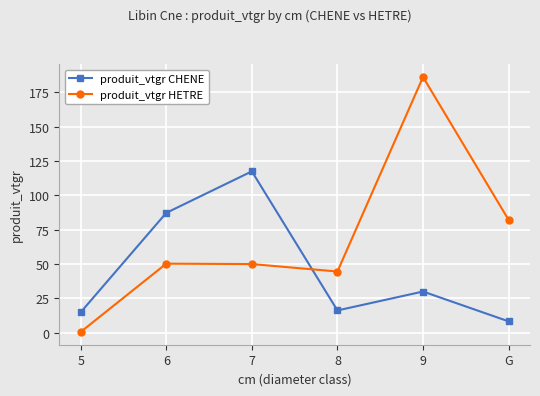

What is the difference between the maximum and minimum values in the produit_vtgr CHENE series?

109.3